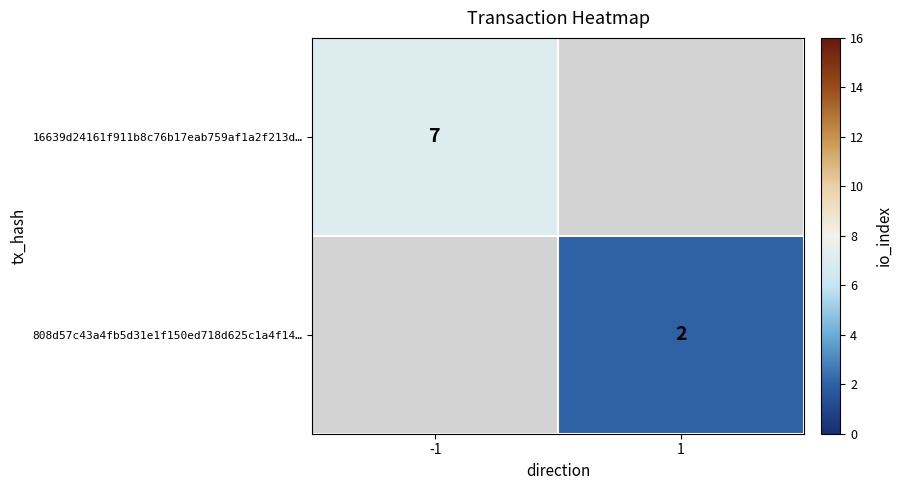

What is the maximum value shown in the chart?

7.0